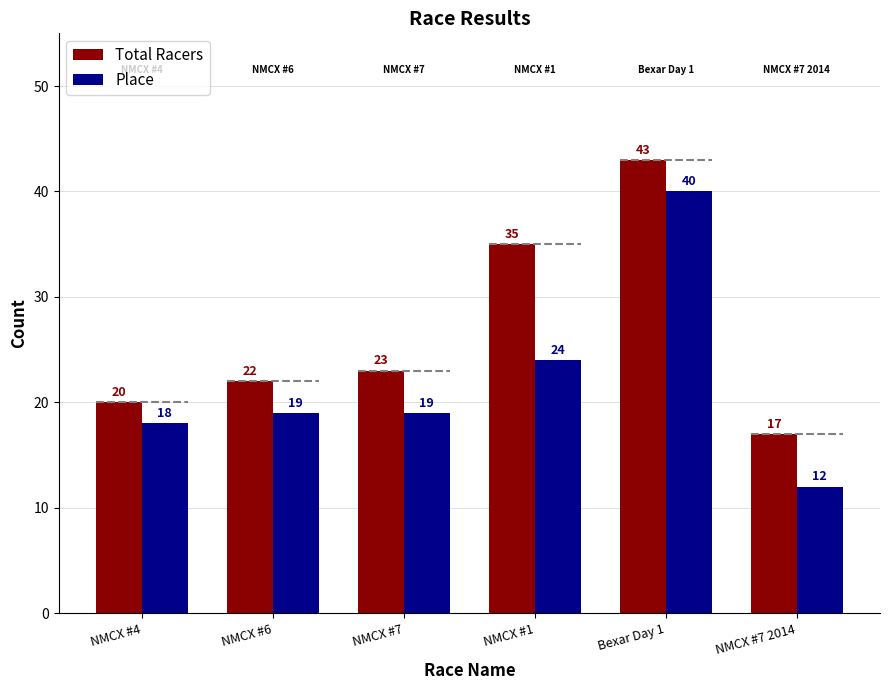

What is the smallest value displayed?

12